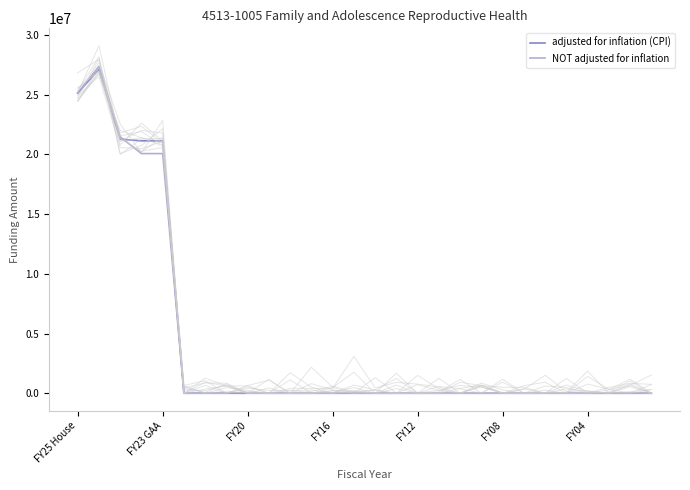

How many times do adjusted for inflation (CPI) and NOT adjusted for inflation cross each other?

1